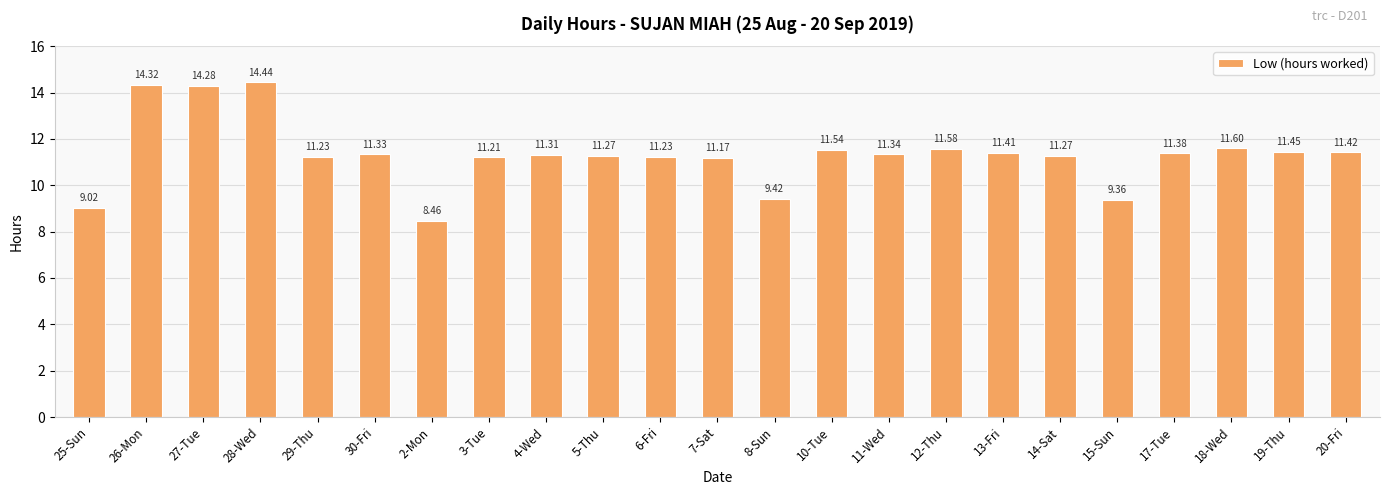

What is the label of the 18th bar from the right?

30-Fri